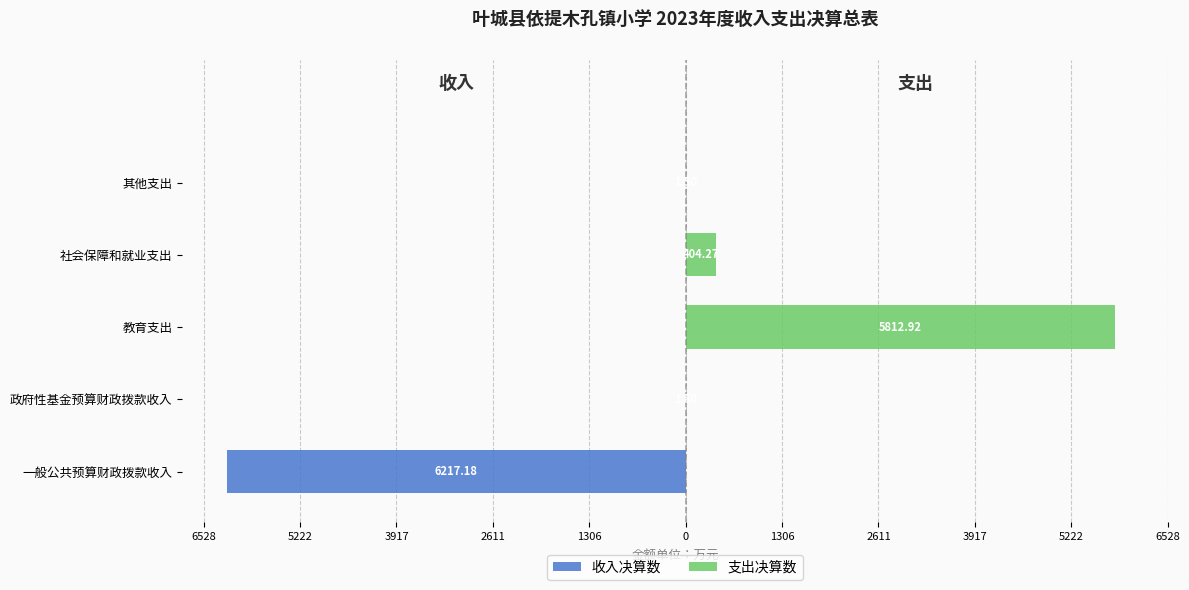

True or false: 收入决算数 has a value of -8710.8 at 一般公共预算财政拨款收入.

False